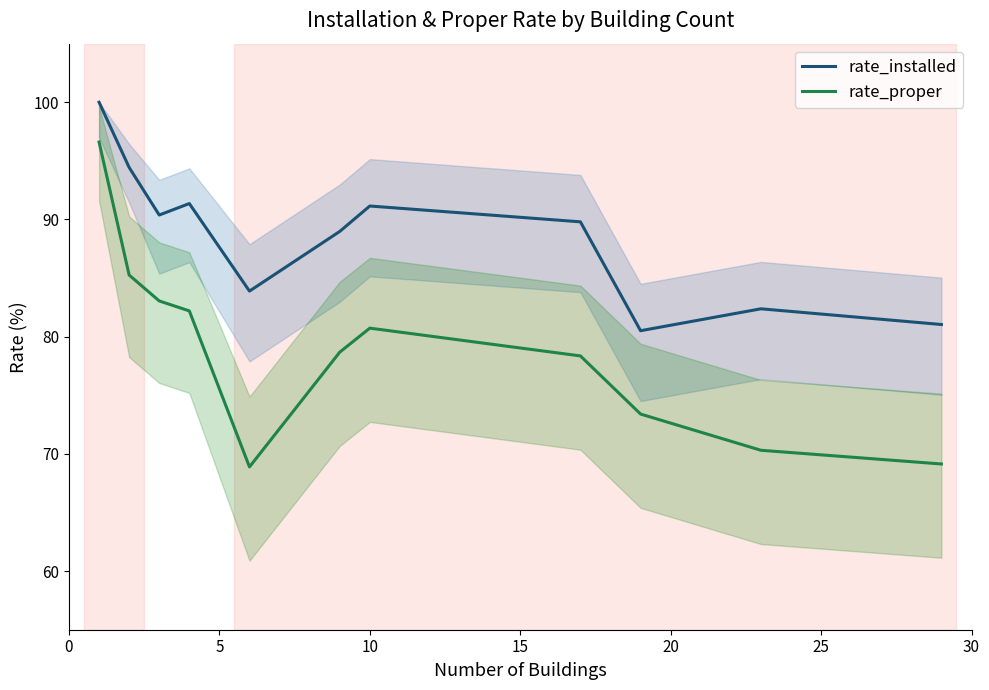

True or false: rate_proper has more than 2 points higher than both neighbors.

False